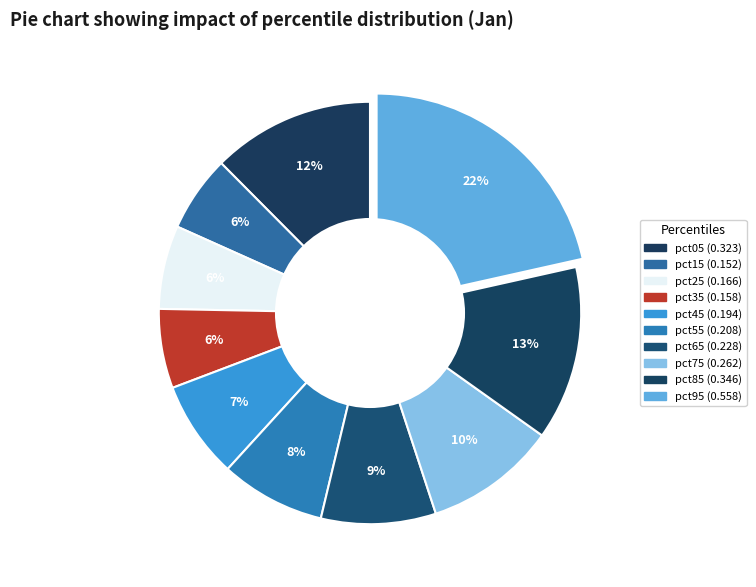

Count the number of slices in the pie.

10